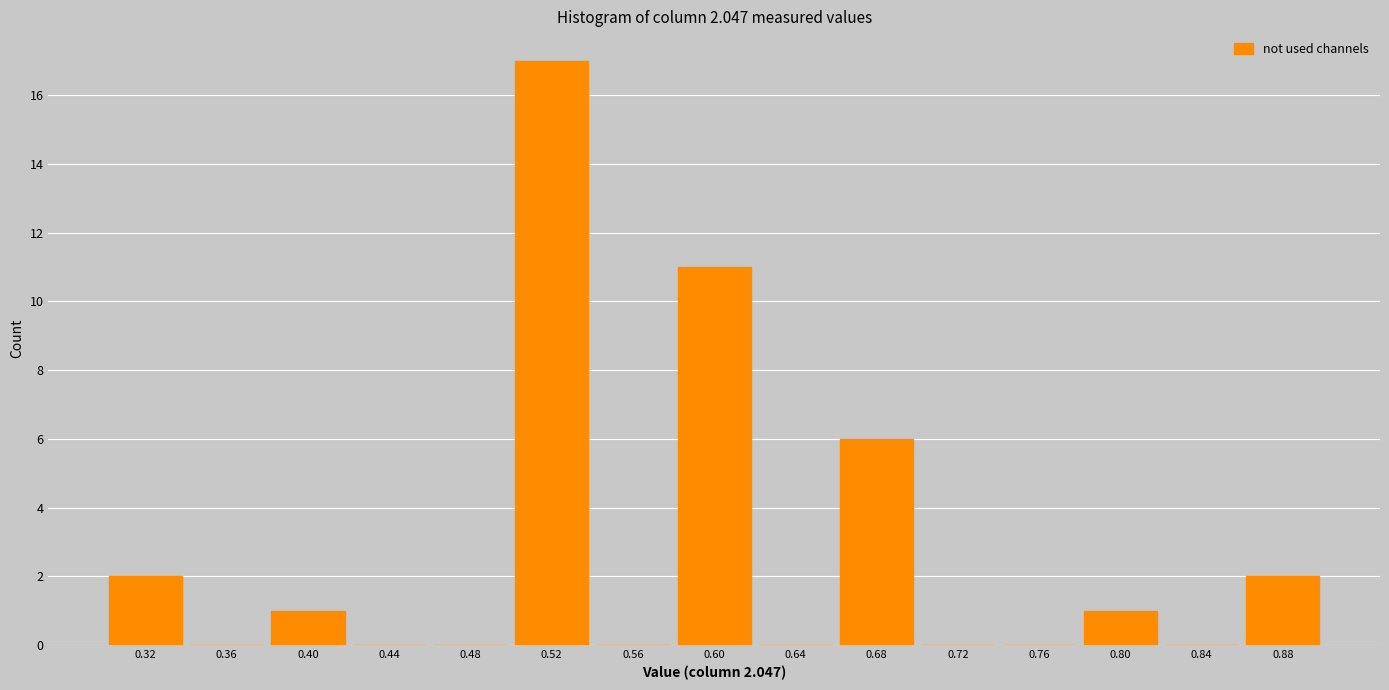

Which range on the x-axis has the tallest bar?

0.50 to 0.54